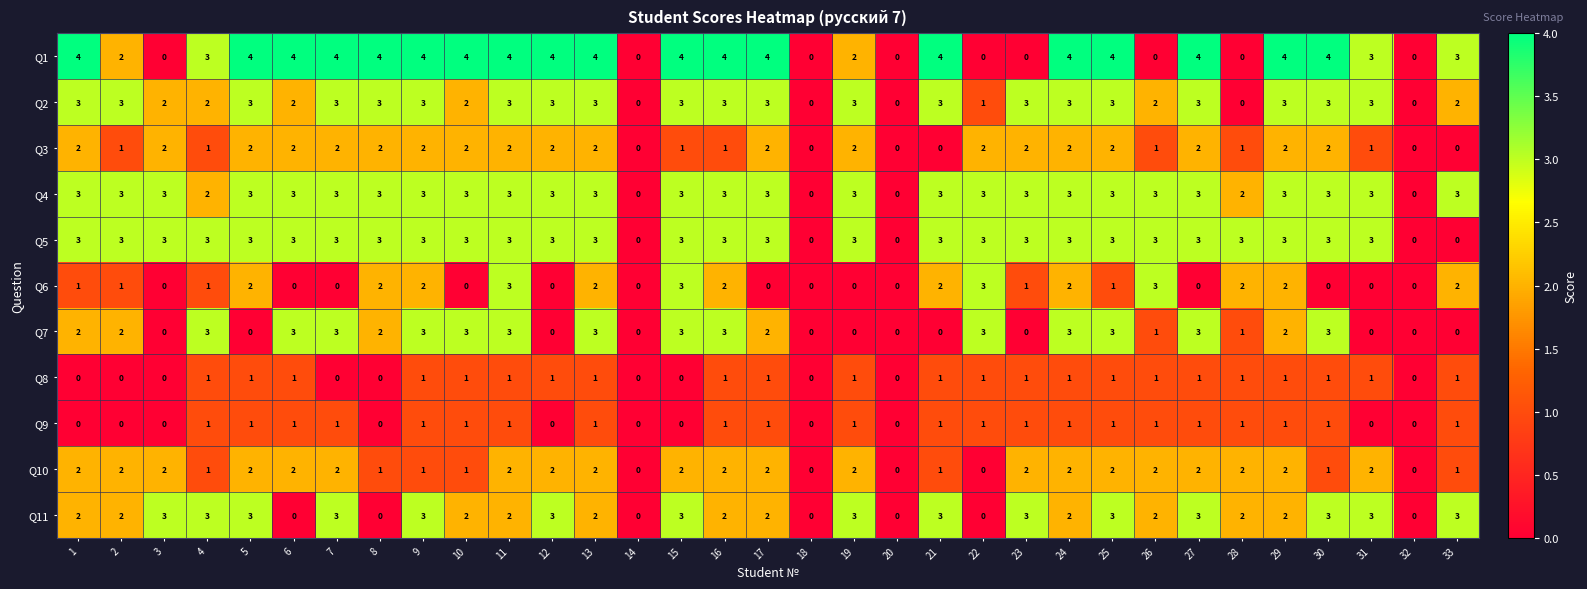

What is the greatest value displayed?

4